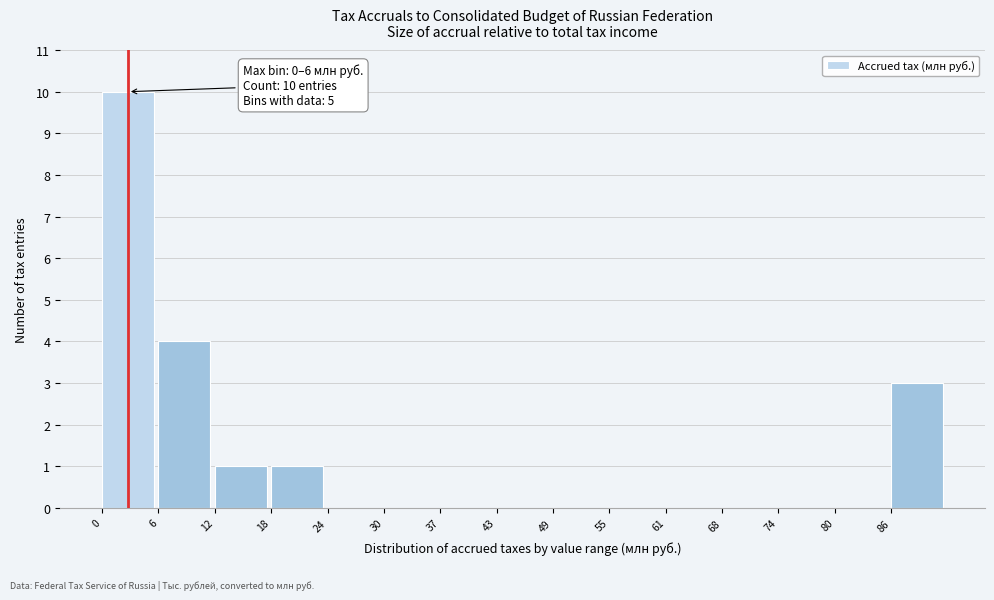

Over which range of the x-axis is the bar tallest?

0 to 6